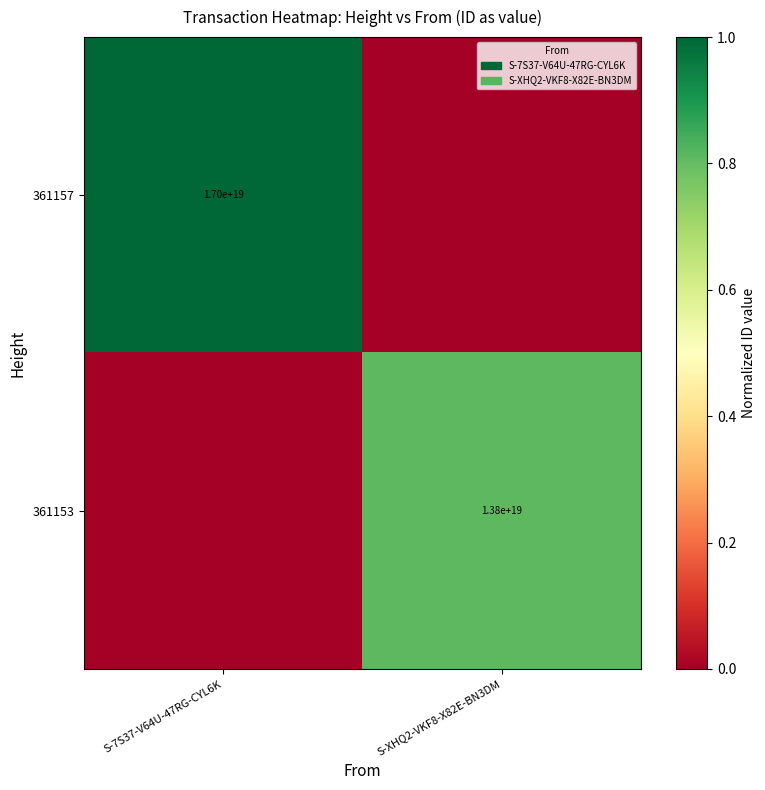

Is the value of 361157 at S-7S37-V64U-47RG-CYL6K greater than the value of 361153 at S-XHQ2-VKF8-X82E-BN3DM?

Yes